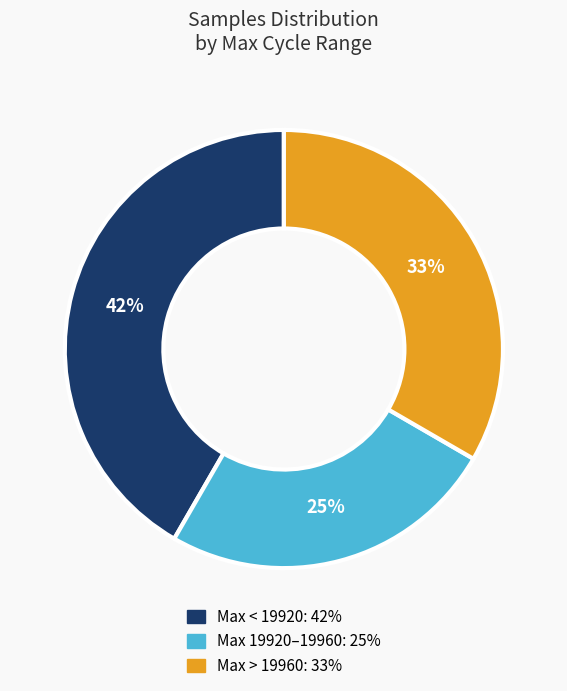

Does any single category account for the majority?

No